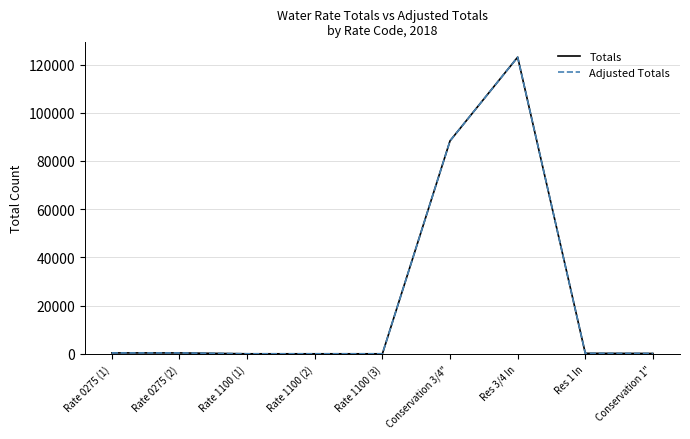

Reading left to right, what are all the values shown in this chart?

Totals: Rate 0275 (1)=394	Rate 0275 (2)=394	Rate 1100 (1)=31	Rate 1100 (2)=31	Rate 1100 (3)=31	Conservation 3/4"=88346	Res 3/4 In=123062	Res 1 In=231	Conservation 1"=167
Adjusted Totals: Rate 0275 (1)=394	Rate 0275 (2)=394	Rate 1100 (1)=31	Rate 1100 (2)=31	Rate 1100 (3)=31	Conservation 3/4"=88346	Res 3/4 In=123062	Res 1 In=231	Conservation 1"=167